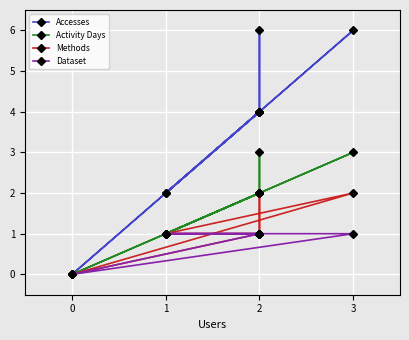

Between 4 and 0, which is larger?

4